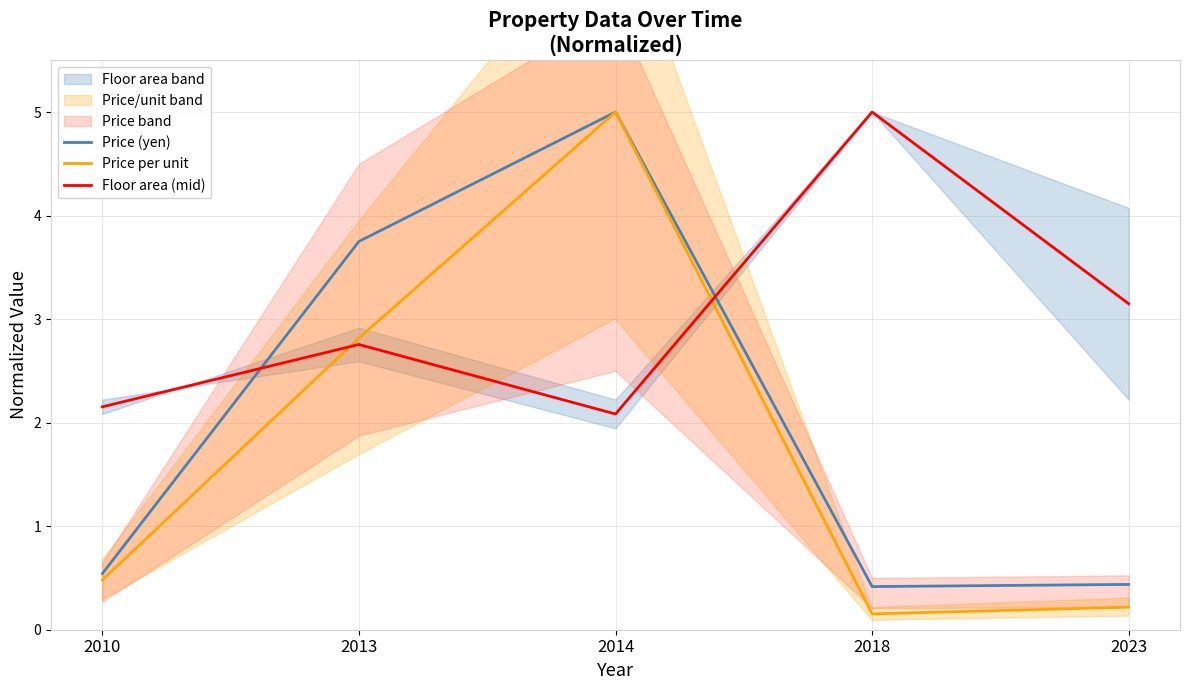

Rank the categories by Floor area (mid) value from highest to lowest.

2018, 2023, 2013, 2010, 2014